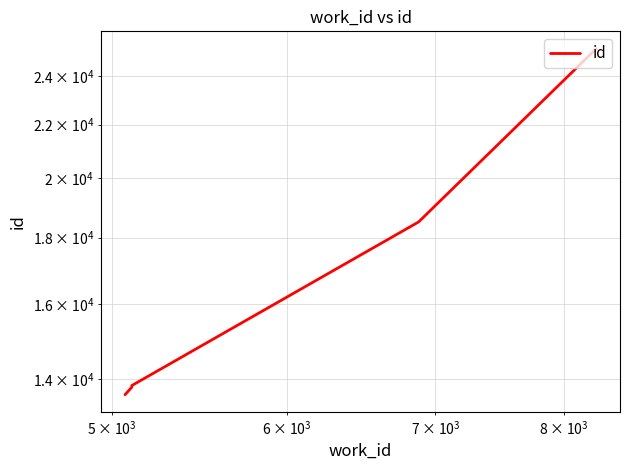

Is this an area chart (filled region under the line)?

No